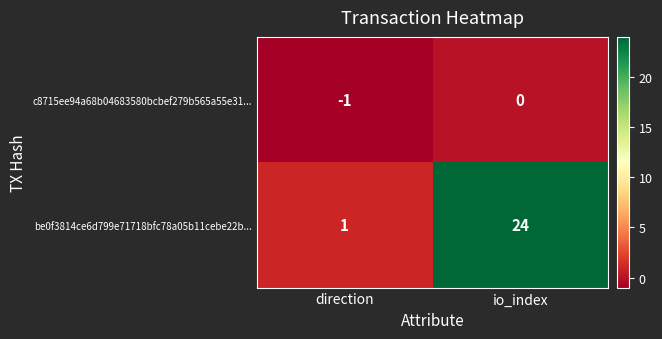

At which label is be0f3814ce6d799e71718bfc78a05b11cebe22b... closest to 12?

direction